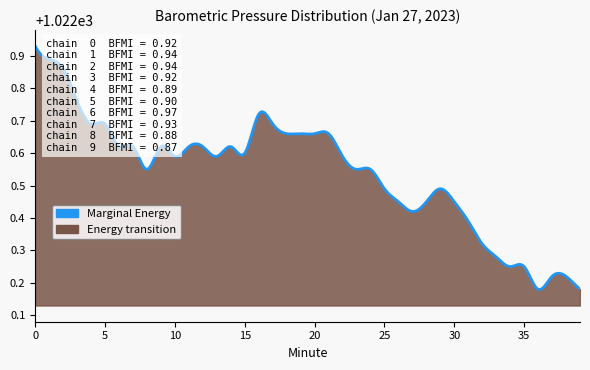

Reading right to left, what are all the values shown in this chart?

Marginal Energy: 39=1022.2	38=1022.2	37=1022.2	36=1022.2	35=1022.2	34=1022.2	33=1022.3	32=1022.3	31=1022.4	30=1022.5	29=1022.5	28=1022.5	27=1022.4	26=1022.5	25=1022.5	24=1022.5	23=1022.5	22=1022.6	21=1022.7	20=1022.7	19=1022.7	18=1022.7	17=1022.7	16=1022.7	15=1022.6	14=1022.6	13=1022.6	12=1022.6	11=1022.6	10=1022.6	9=1022.6	8=1022.5	7=1022.6	6=1022.6	5=1022.7	4=1022.7	3=1022.8	2=1022.9	1=1022.9	0=1022.9
Energy transition: 39=1022.2	38=1022.2	37=1022.2	36=1022.2	35=1022.2	34=1022.2	33=1022.3	32=1022.3	31=1022.4	30=1022.5	29=1022.5	28=1022.5	27=1022.4	26=1022.5	25=1022.5	24=1022.5	23=1022.5	22=1022.6	21=1022.7	20=1022.7	19=1022.7	18=1022.7	17=1022.7	16=1022.7	15=1022.6	14=1022.6	13=1022.6	12=1022.6	11=1022.6	10=1022.6	9=1022.6	8=1022.5	7=1022.6	6=1022.6	5=1022.7	4=1022.7	3=1022.8	2=1022.9	1=1022.9	0=1022.9